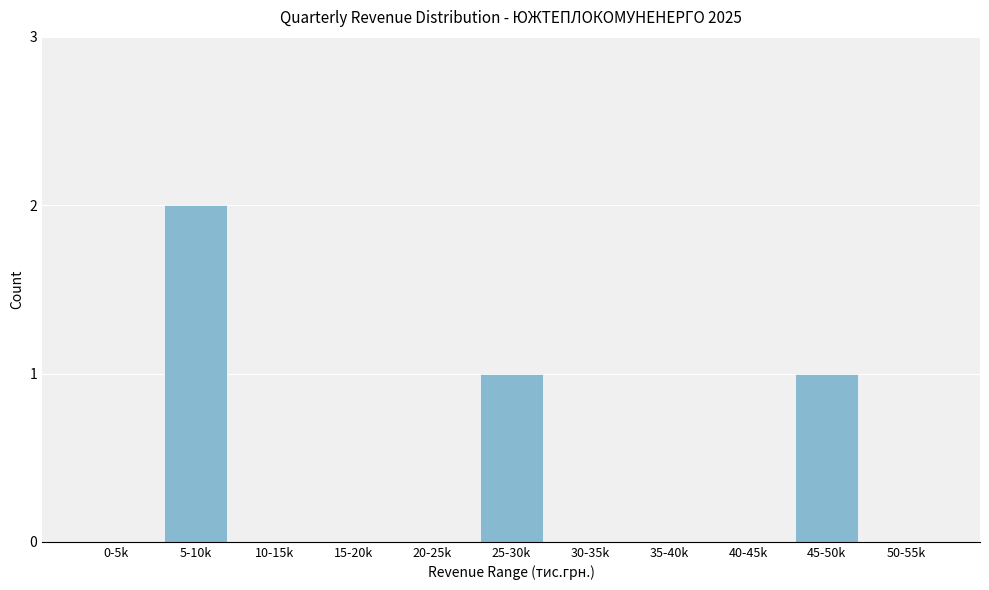

Reading left to right, extract all data points from this chart.

0-5k=0	5-10k=2	10-15k=0	15-20k=0	20-25k=0	25-30k=1	30-35k=0	35-40k=0	40-45k=0	45-50k=1	50-55k=0